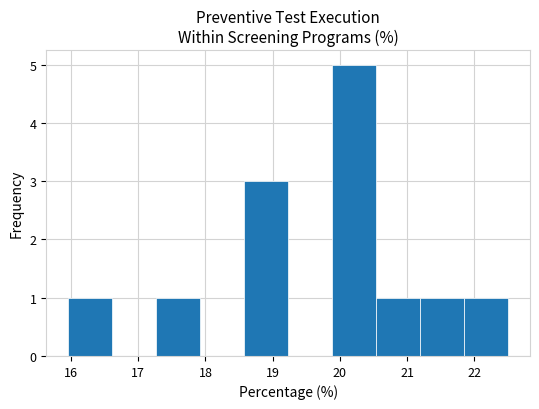

How tall is the bar that spans 20.5 to 21.2 on the x-axis? Neither the bar edges nor the heights are printed on the chart, so give them approximately, as read against the axes.

1